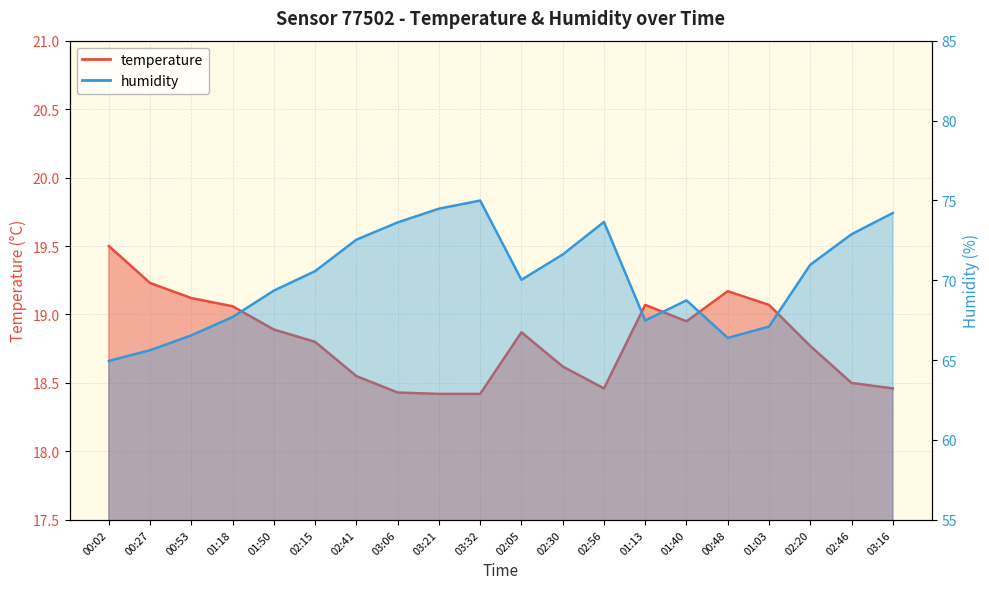

Which category has the highest value across all series?

03:32